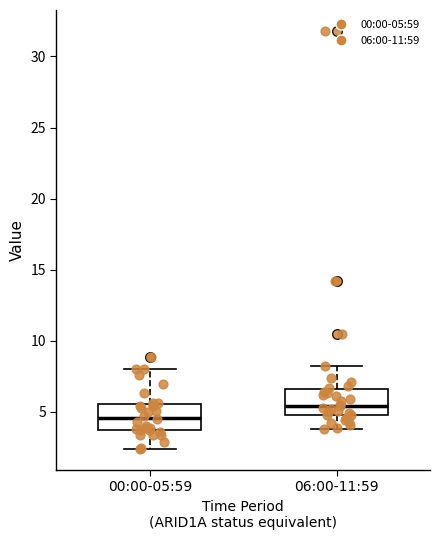

Where does the median line of the box for 00:00-05:59 sit on the y-axis? The values are not printed on the chart, so give them approximately, as read against the axis.

4.5